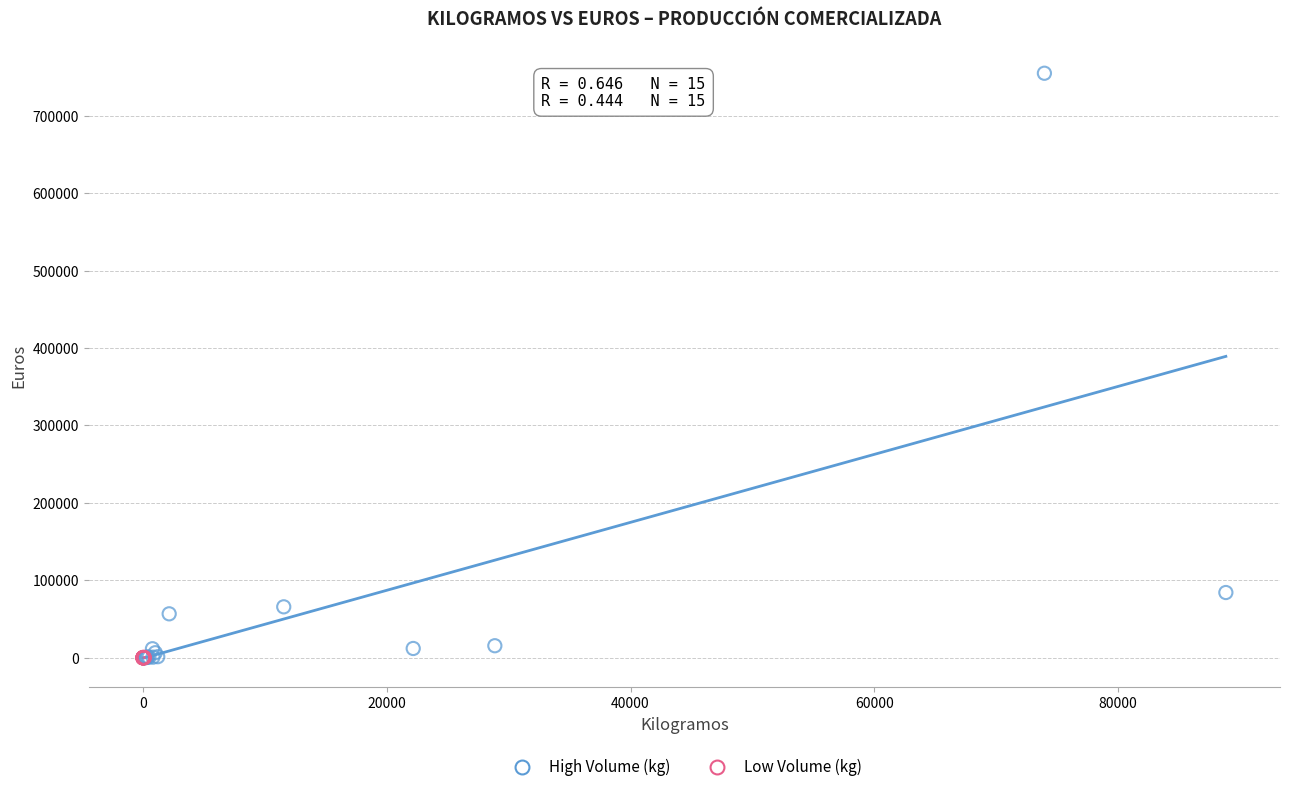

Which series reaches the maximum Y coordinate?

High Volume (kg)